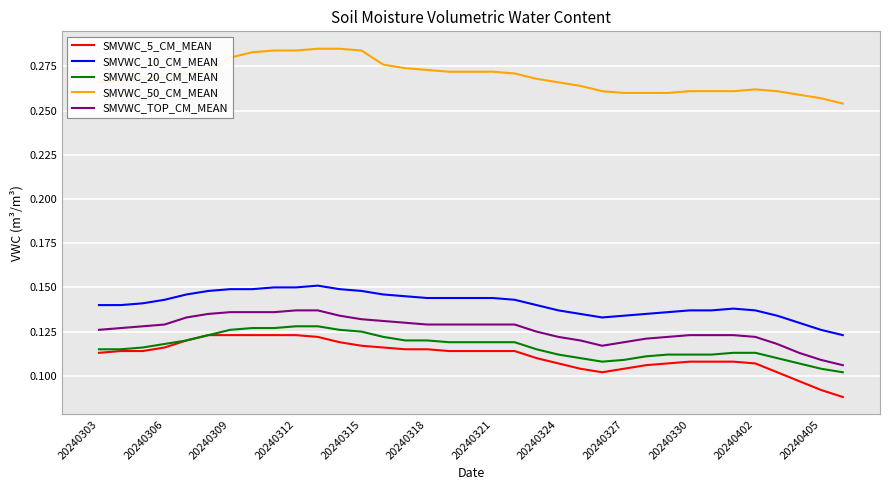

True or false: SMVWC_50_CM_MEAN and SMVWC_10_CM_MEAN cross at least once.

False